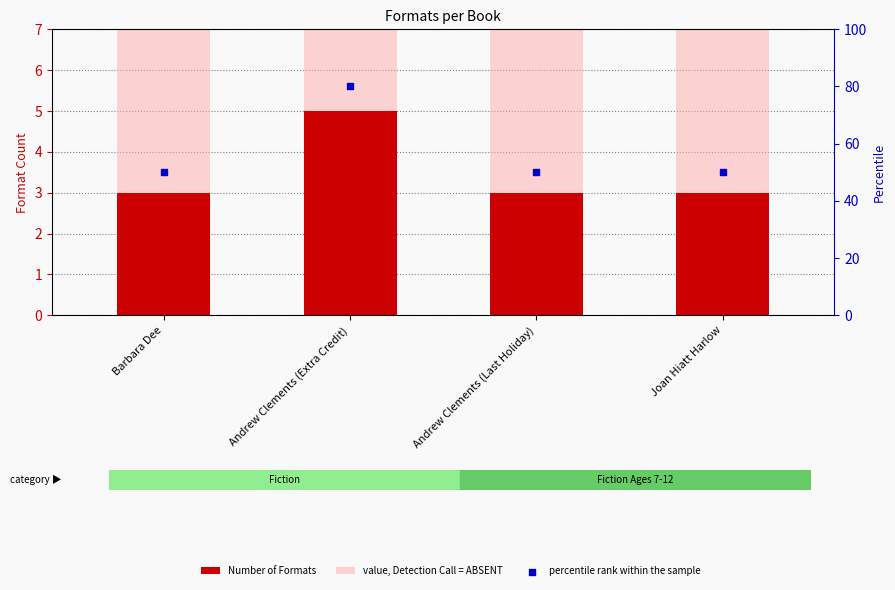

Which series has the widest spread of Y values?

percentile rank within the sample